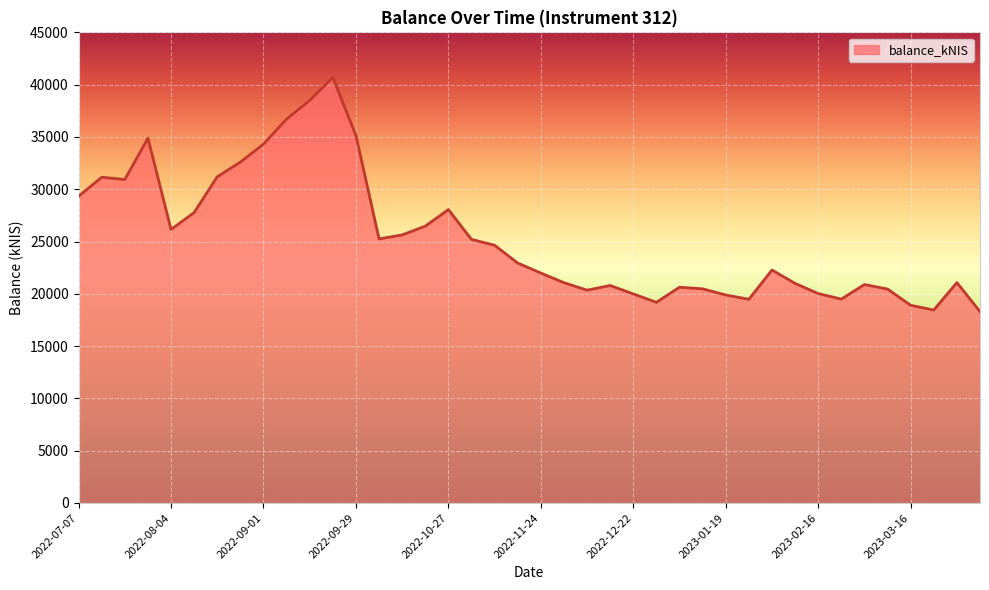

How many points are higher than both their immediate neighbors (excluding endpoints)?

9